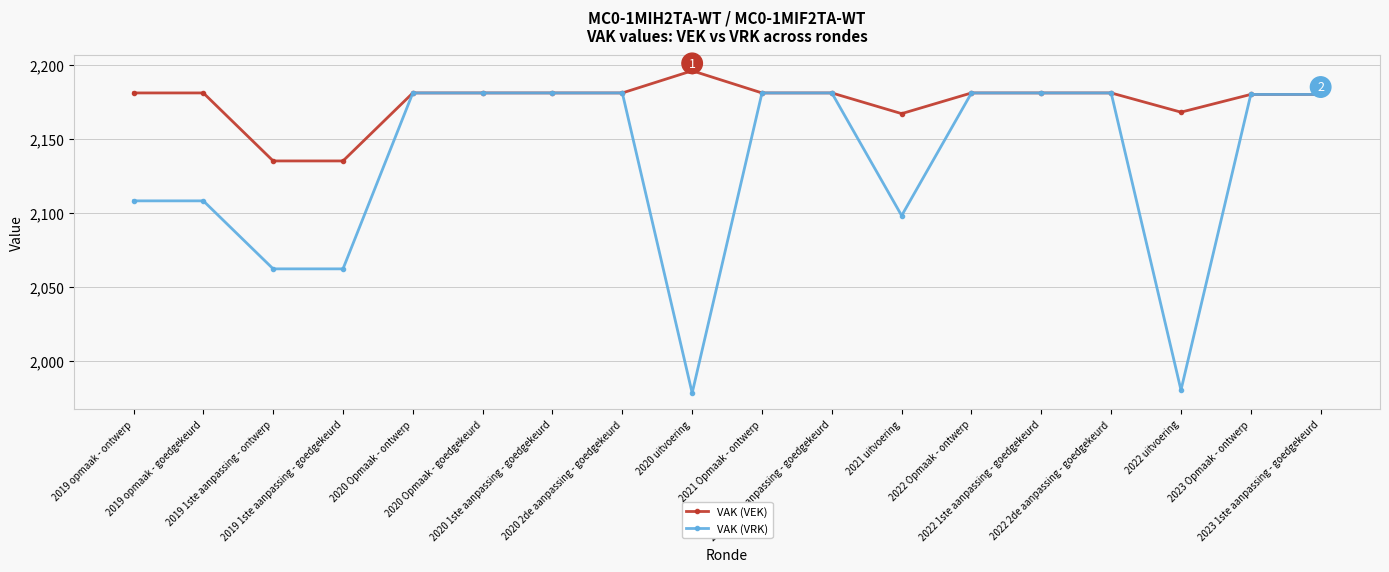

Which series has the widest spread of values?

VAK (VRK)